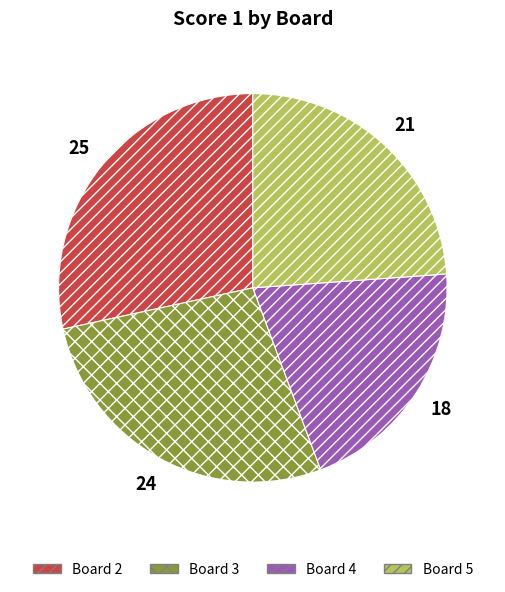

What is the smallest slice in the pie chart?

Board 4